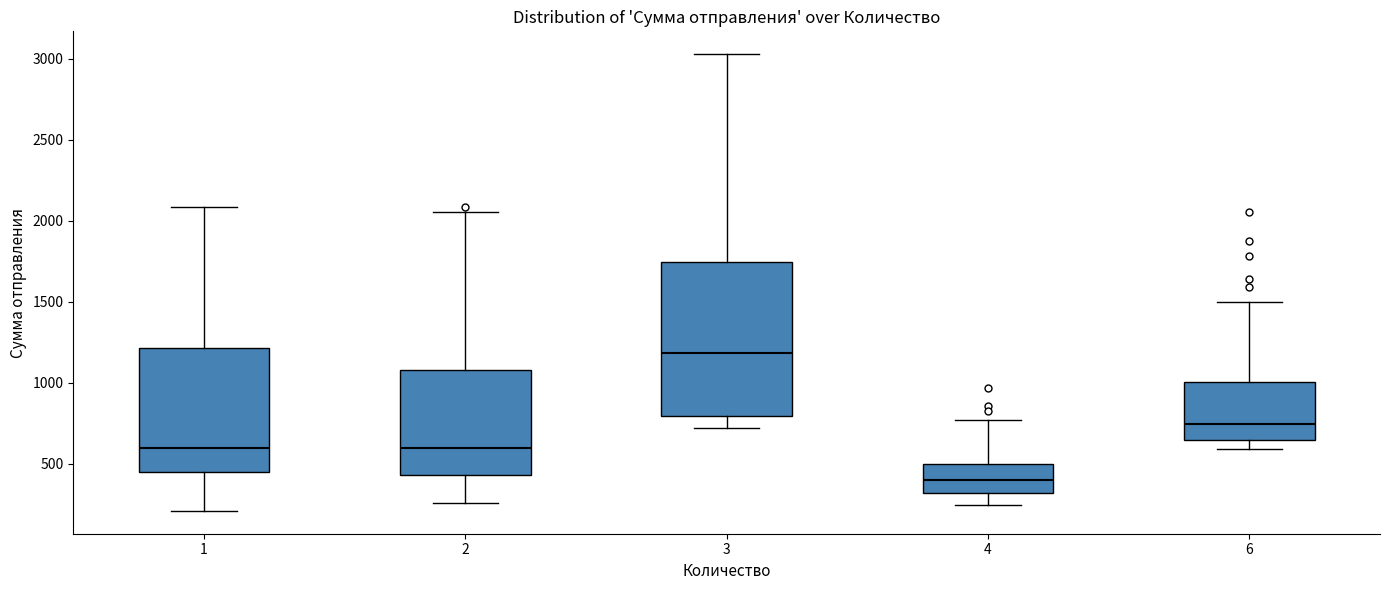

Comparing the boxes themselves (not the whiskers), which one is the tallest?

3